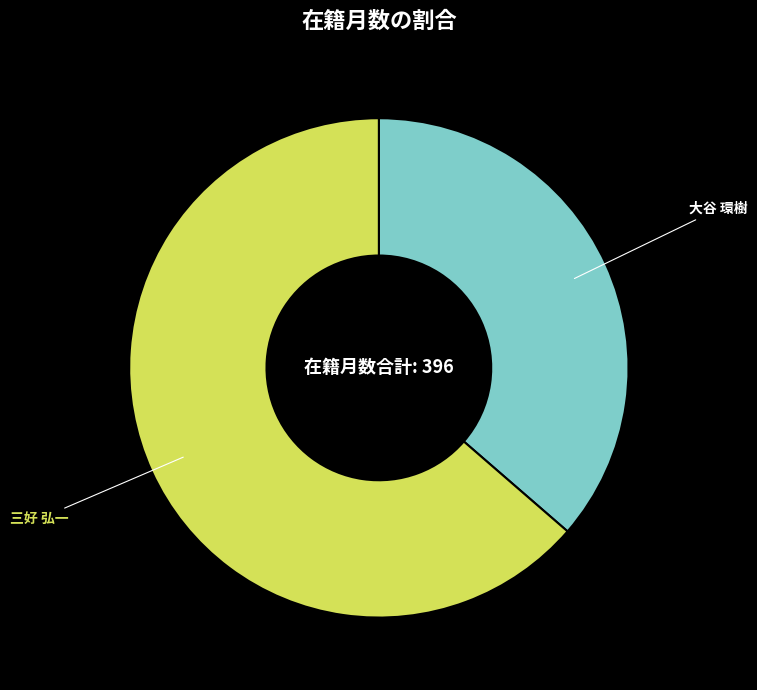

Is there a majority slice in this chart?

Yes